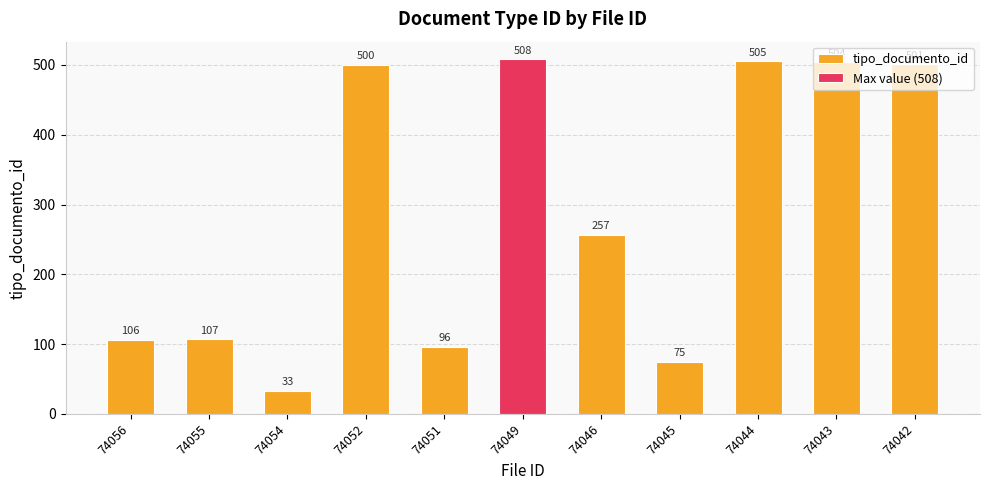

What is the change in value from 74054 to 74044?

+472